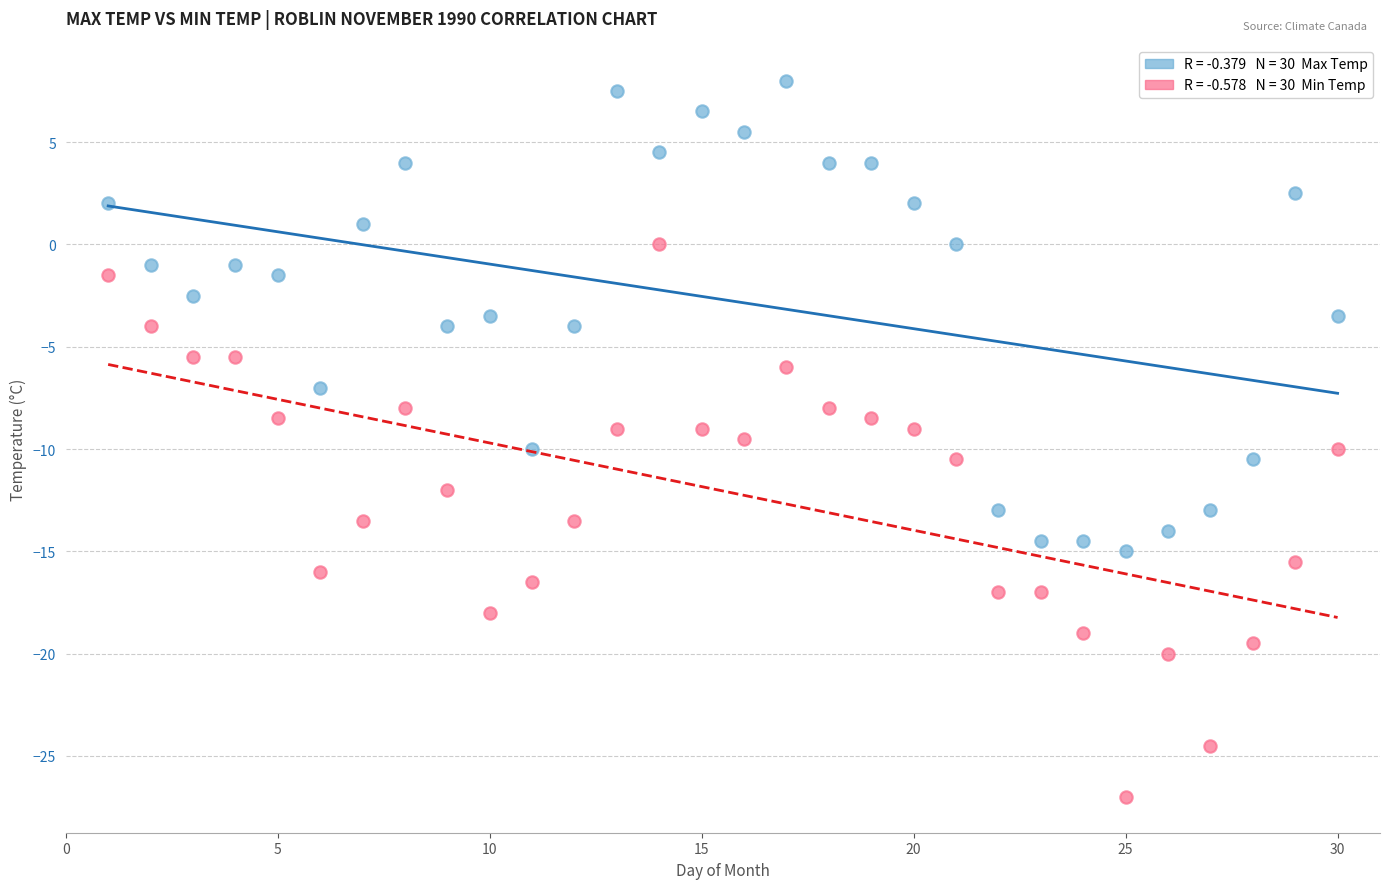

Across all data points, what is the range of X values (max minus min)?

29.0